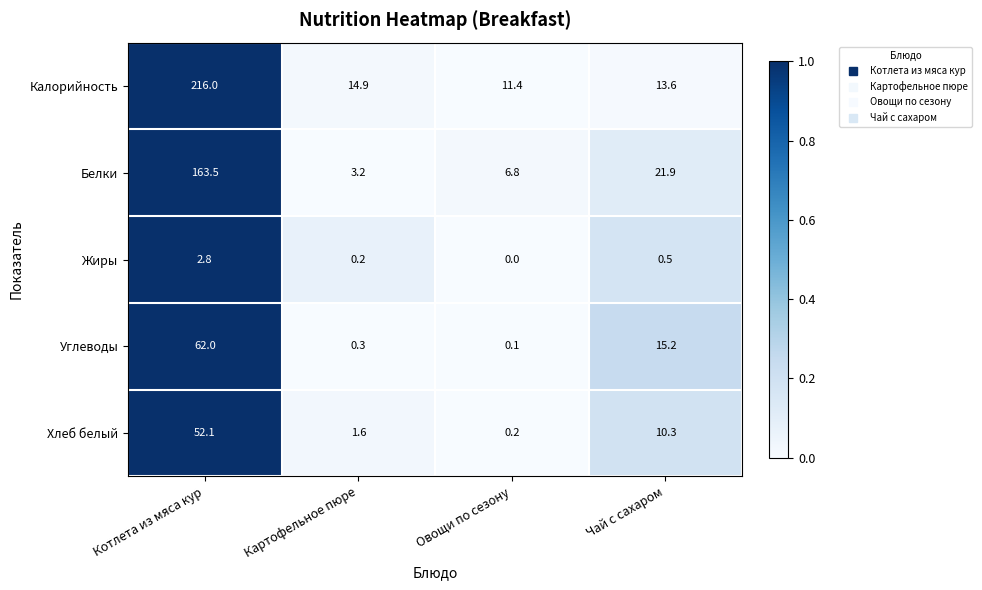

At which category does the chart reach its minimum across all series?

Овощи по сезону